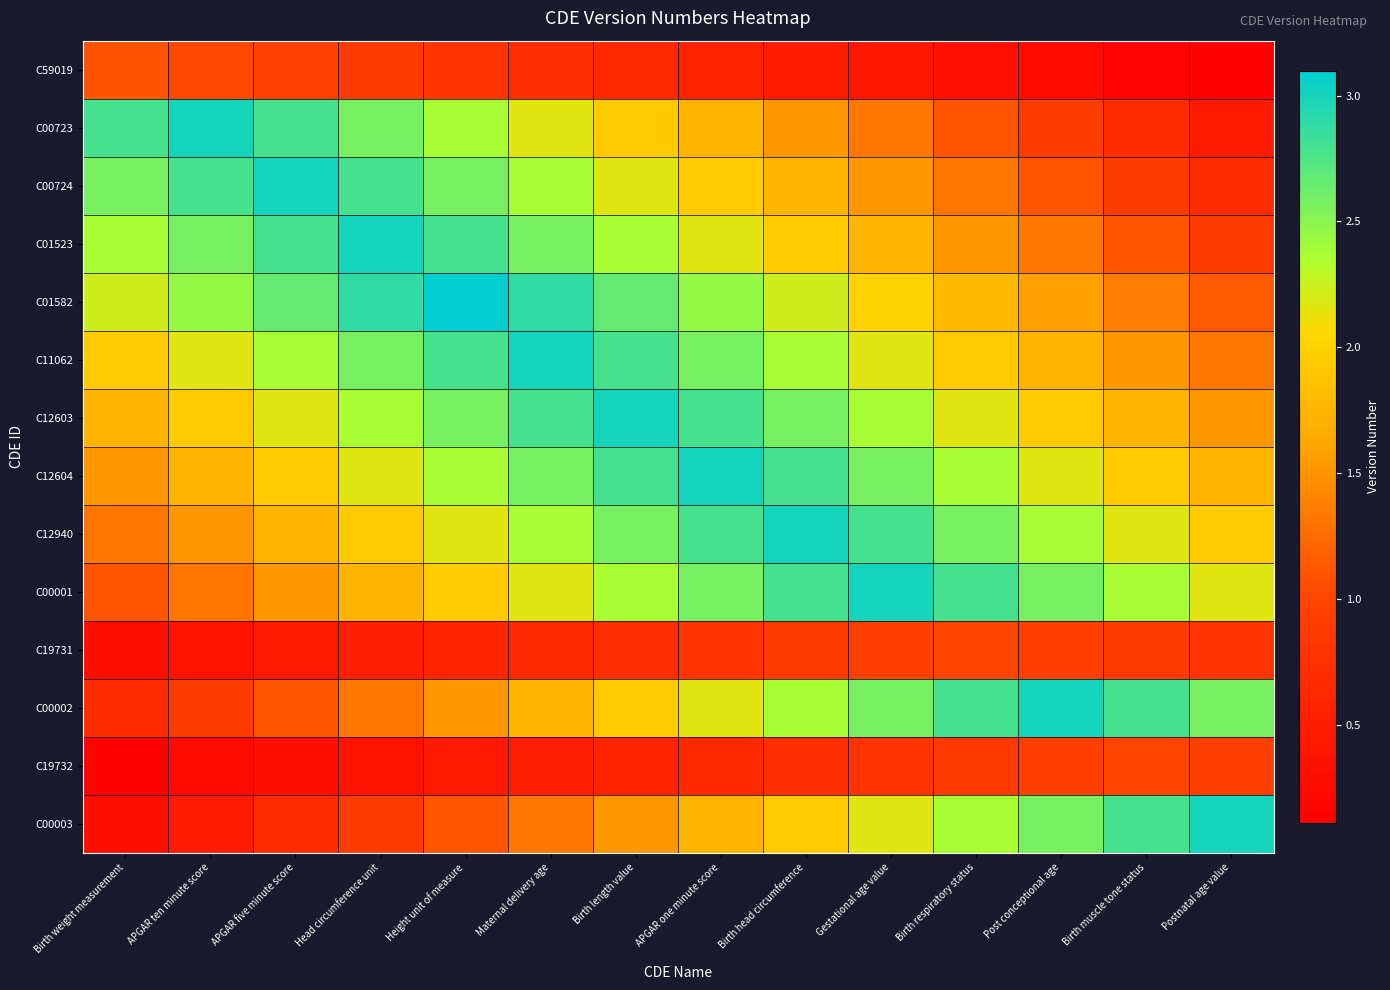

Count the number of data series in this chart.

14